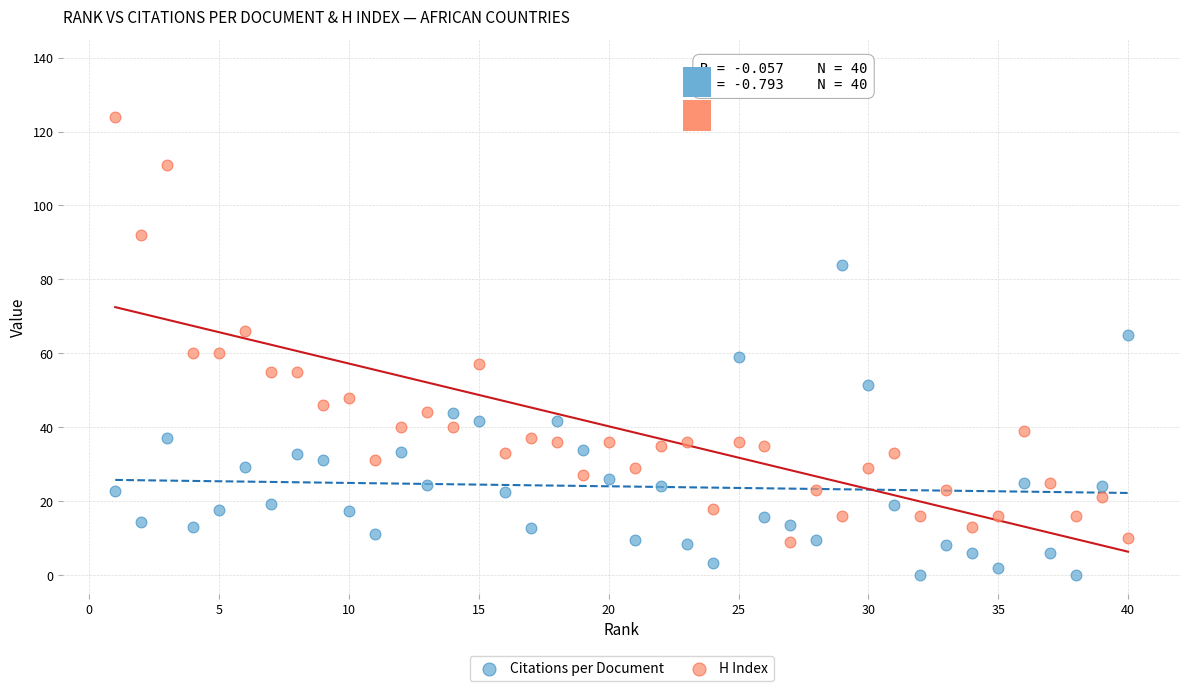

Which series reaches the minimum Y coordinate?

Citations per Document